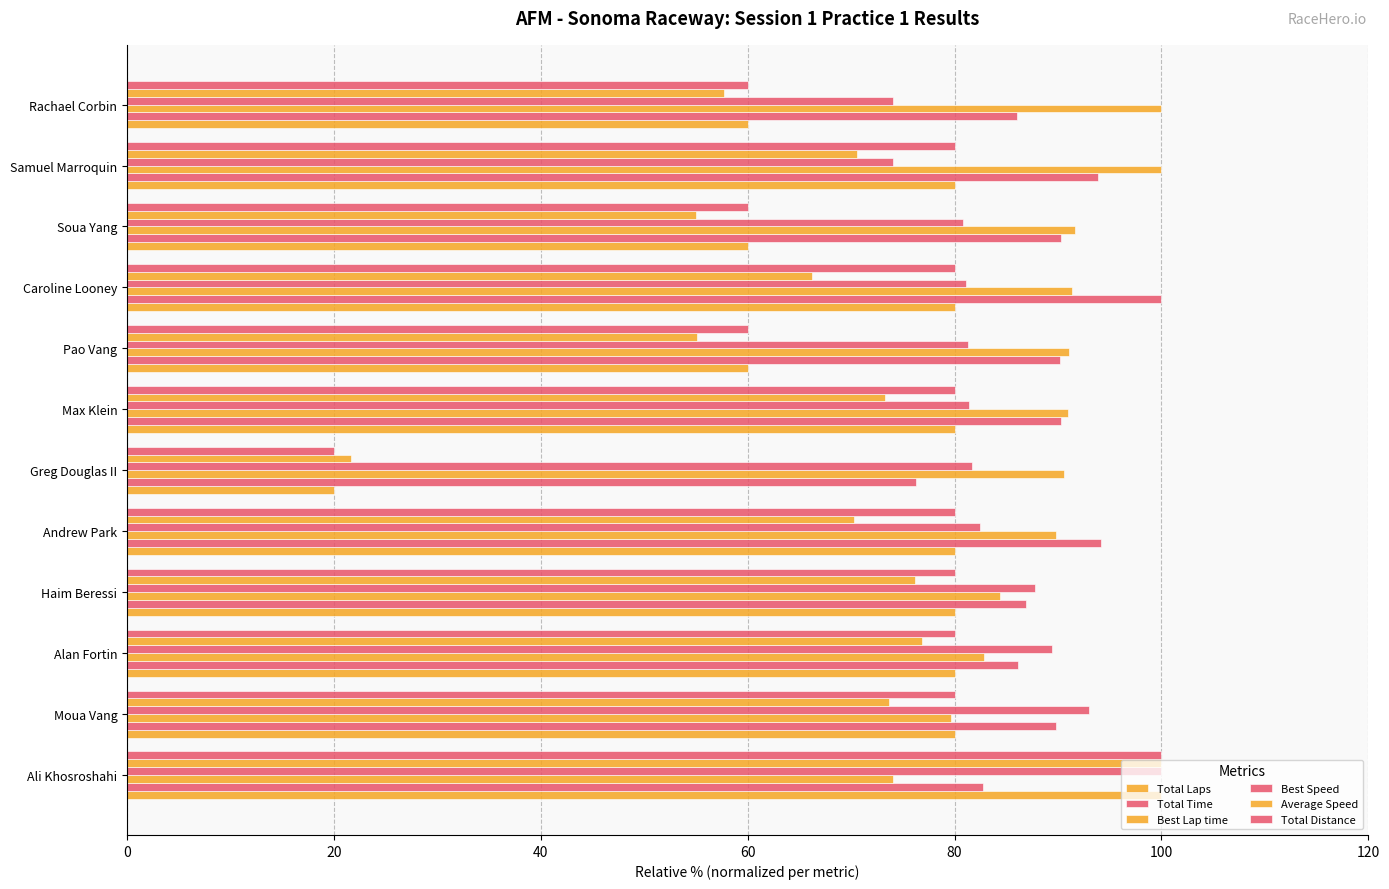

Count the number of categories in the chart.

12